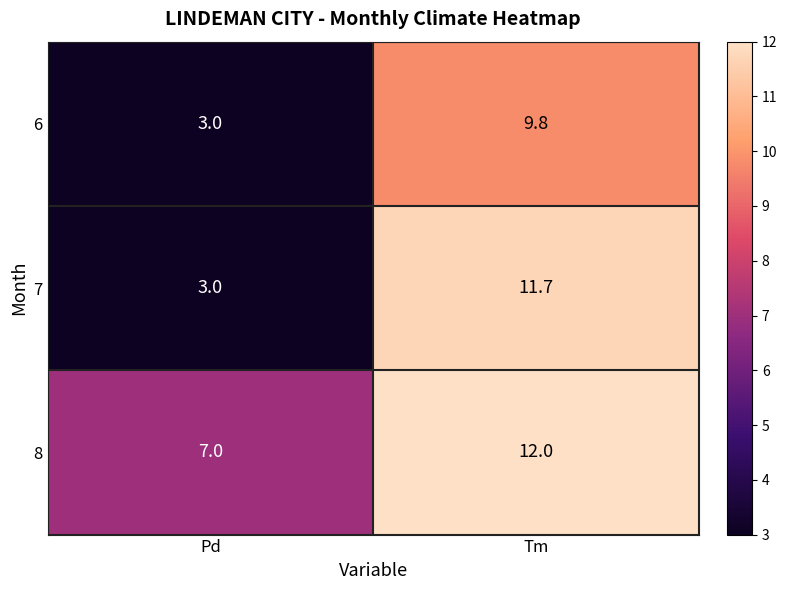

What is the total value across all series at Pd?

13.0